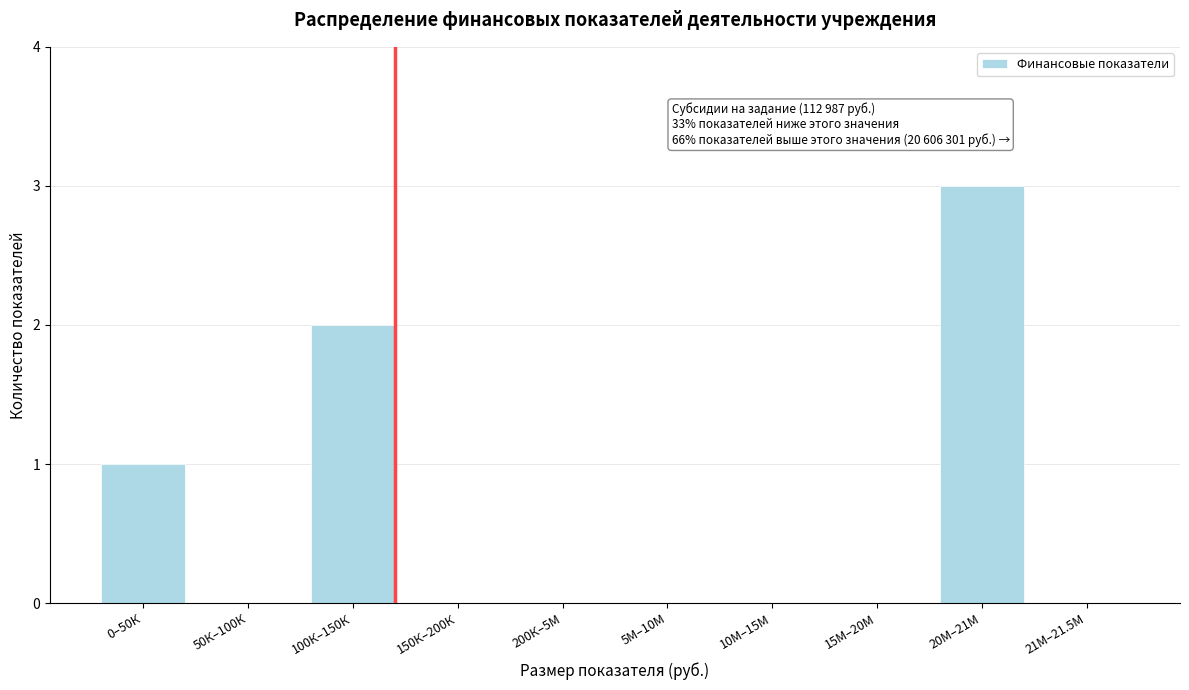

Reading left to right, list all the values displayed in this chart.

0–50К=1	50К–100К=0	100К–150К=2	150К–200К=0	200К–5М=0	5М–10М=0	10М–15М=0	15М–20М=0	20М–21М=3	21М–21.5М=0